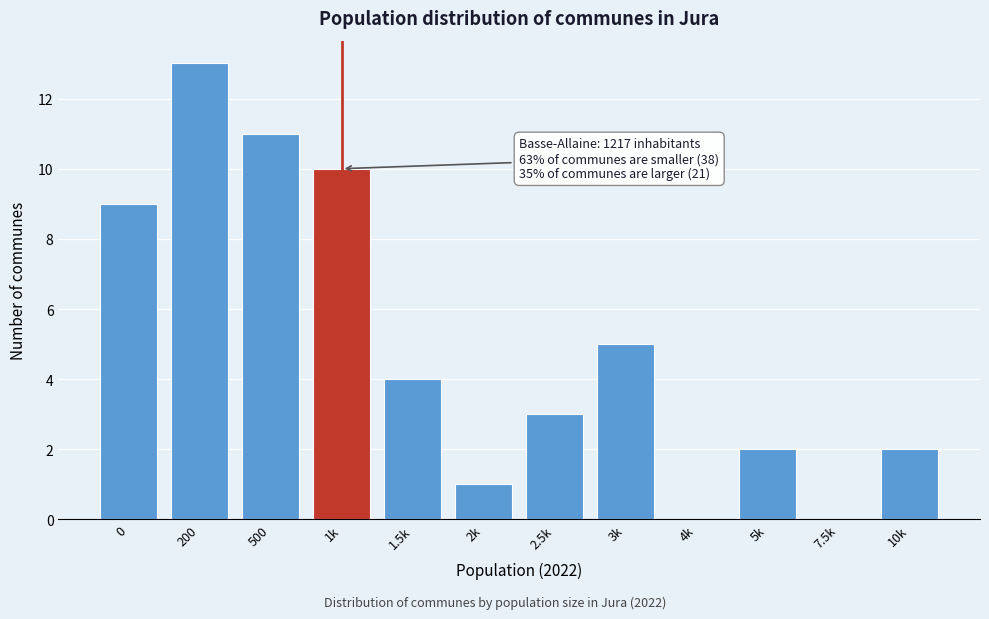

Reading left to right, what are all the values shown in this chart?

0=9	200=13	500=11	1k=10	1.5k=4	2k=1	2.5k=3	3k=5	4k=0	5k=2	7.5k=0	10k=2